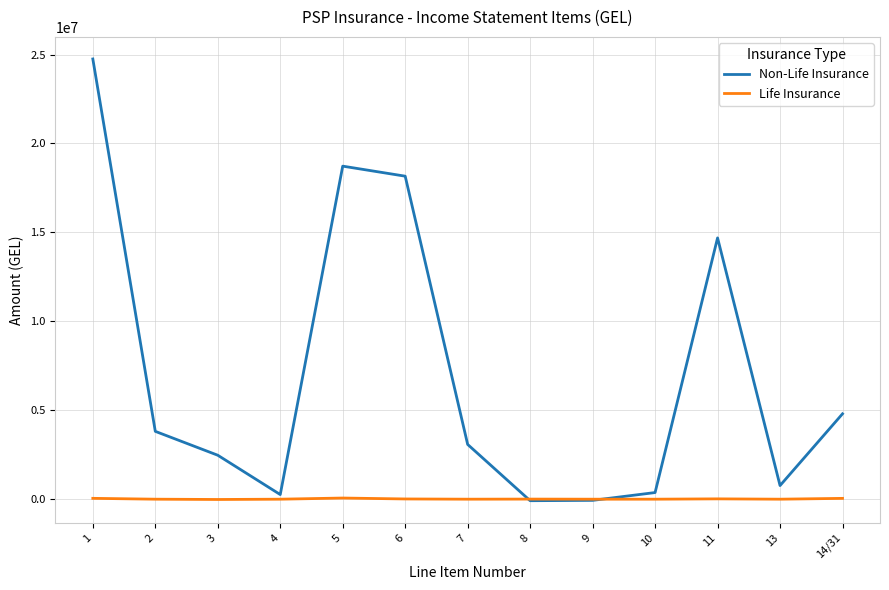

Which series has the largest total across all categories?

Non-Life Insurance